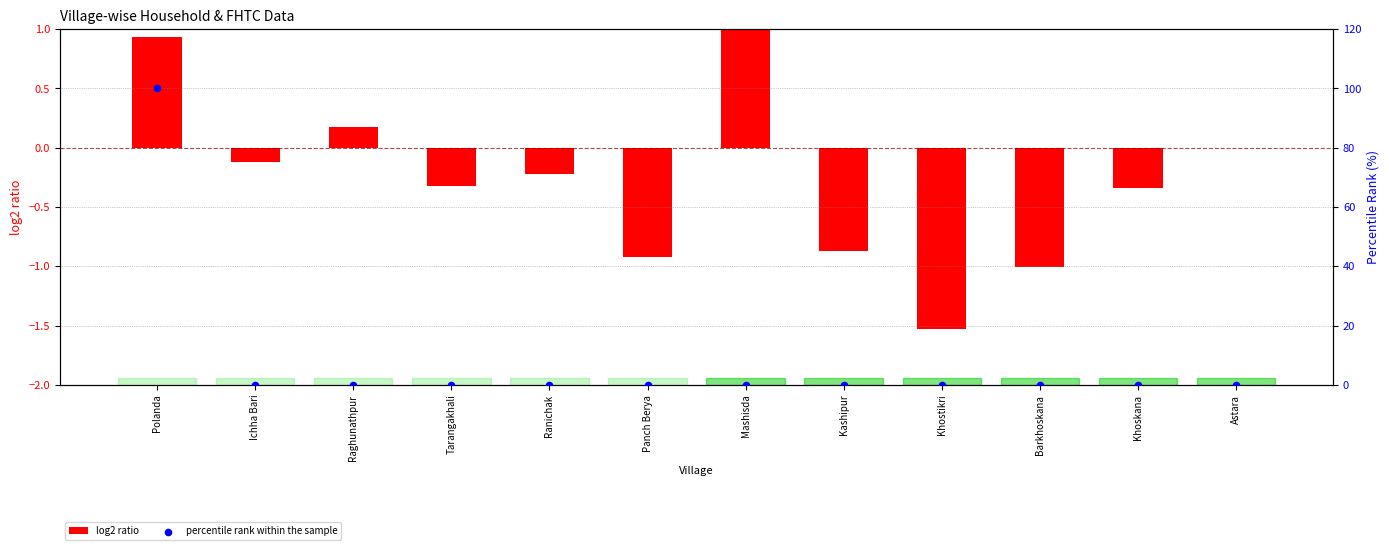

Which series has the largest Y range (max minus min)?

percentile rank within the sample